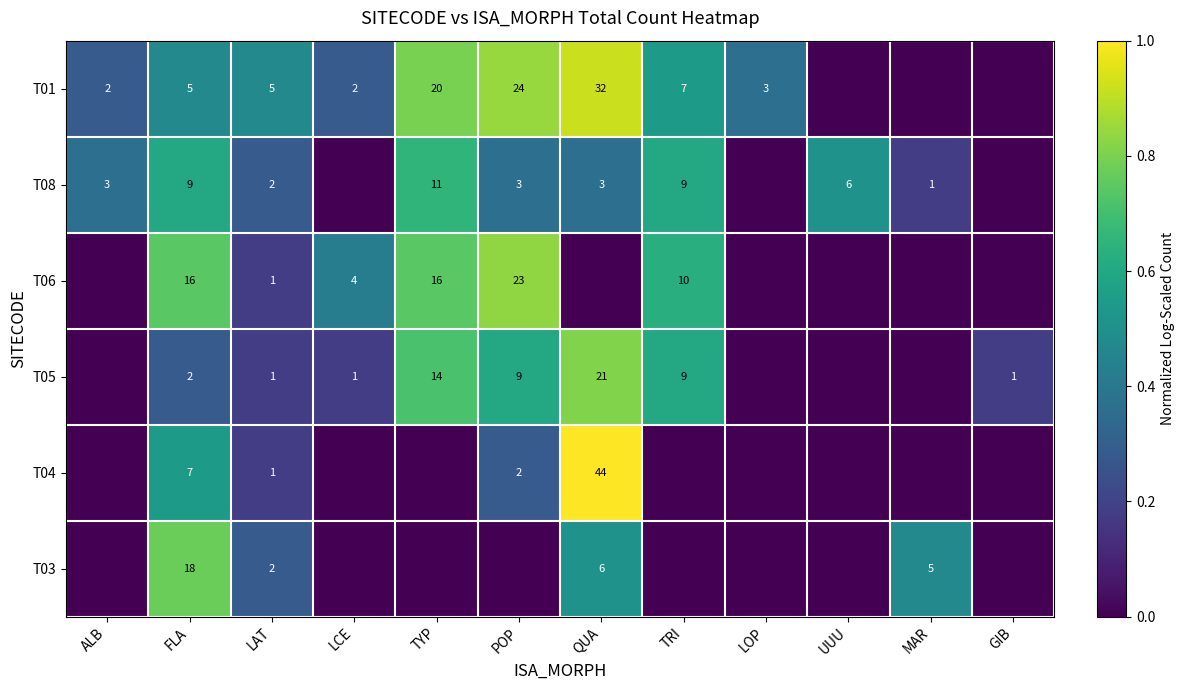

How many data points does each series have?

12